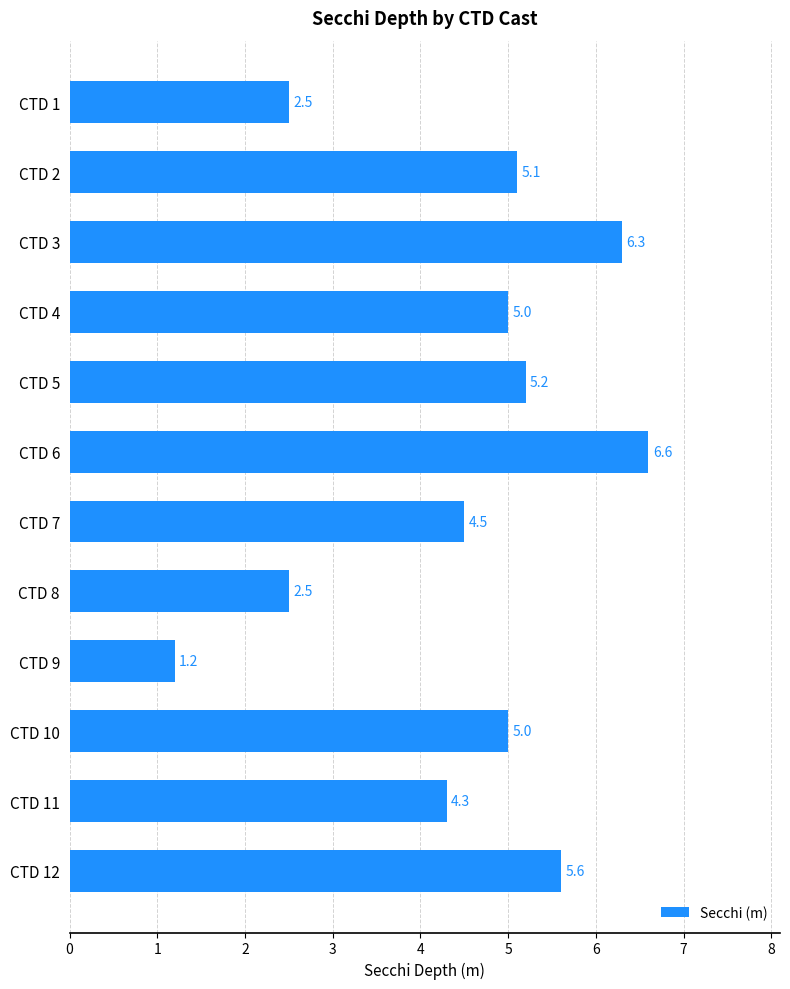

Read the value at CTD 10.

5.0